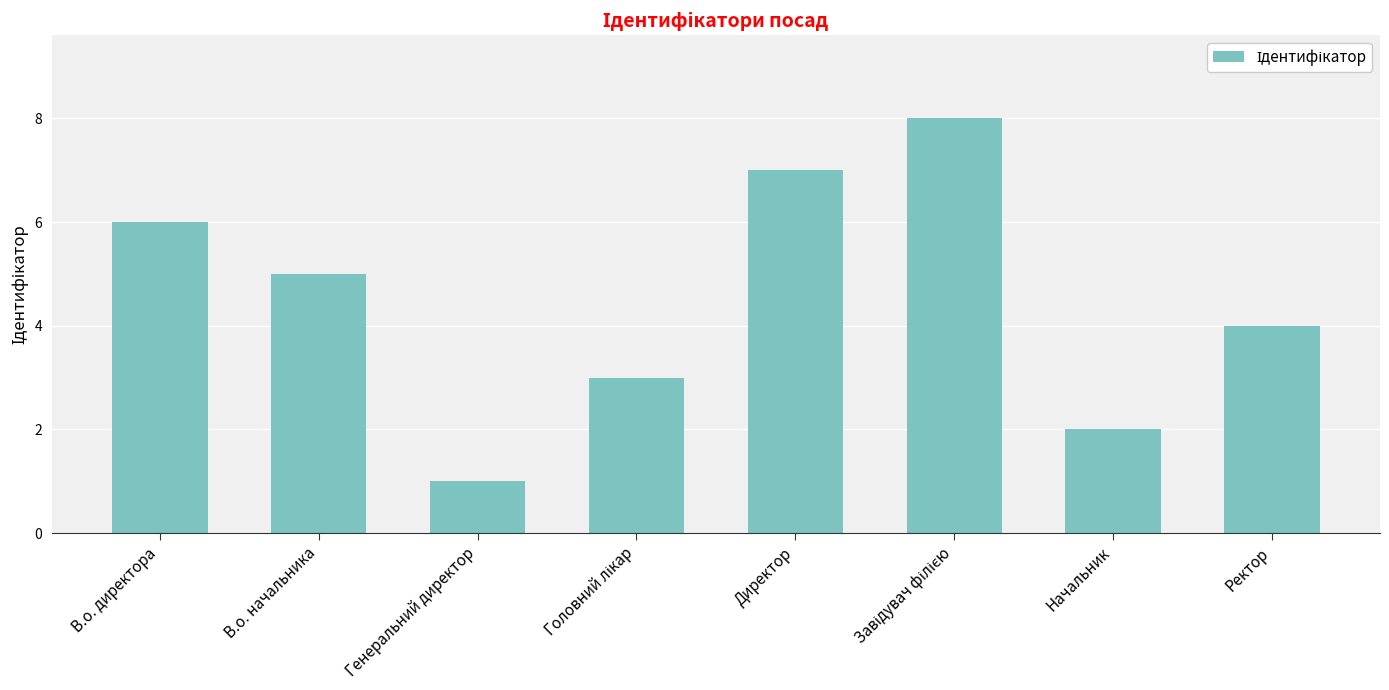

What is the minimum value shown in the chart?

1